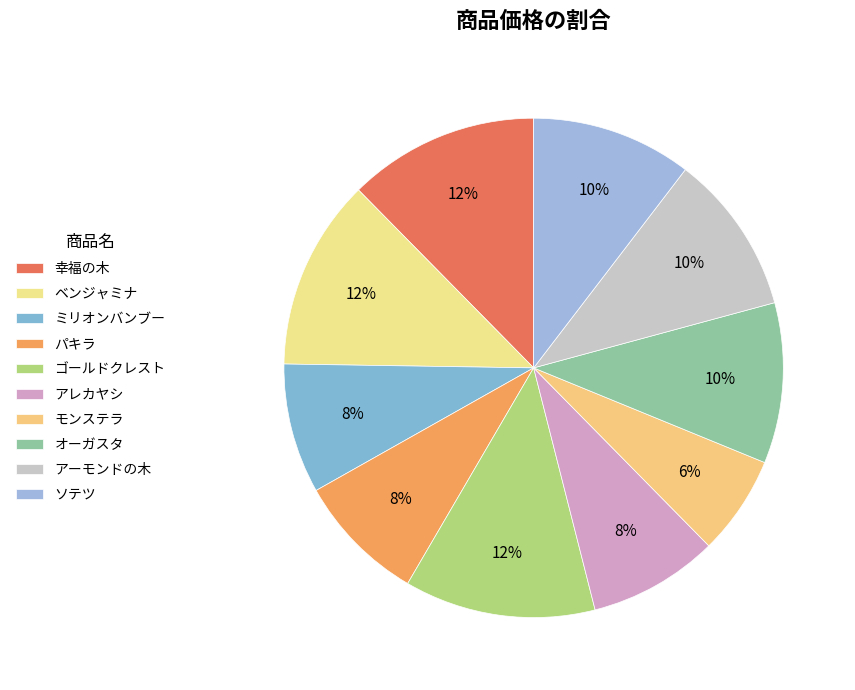

Does オーガスタ represent more than half of the total?

No